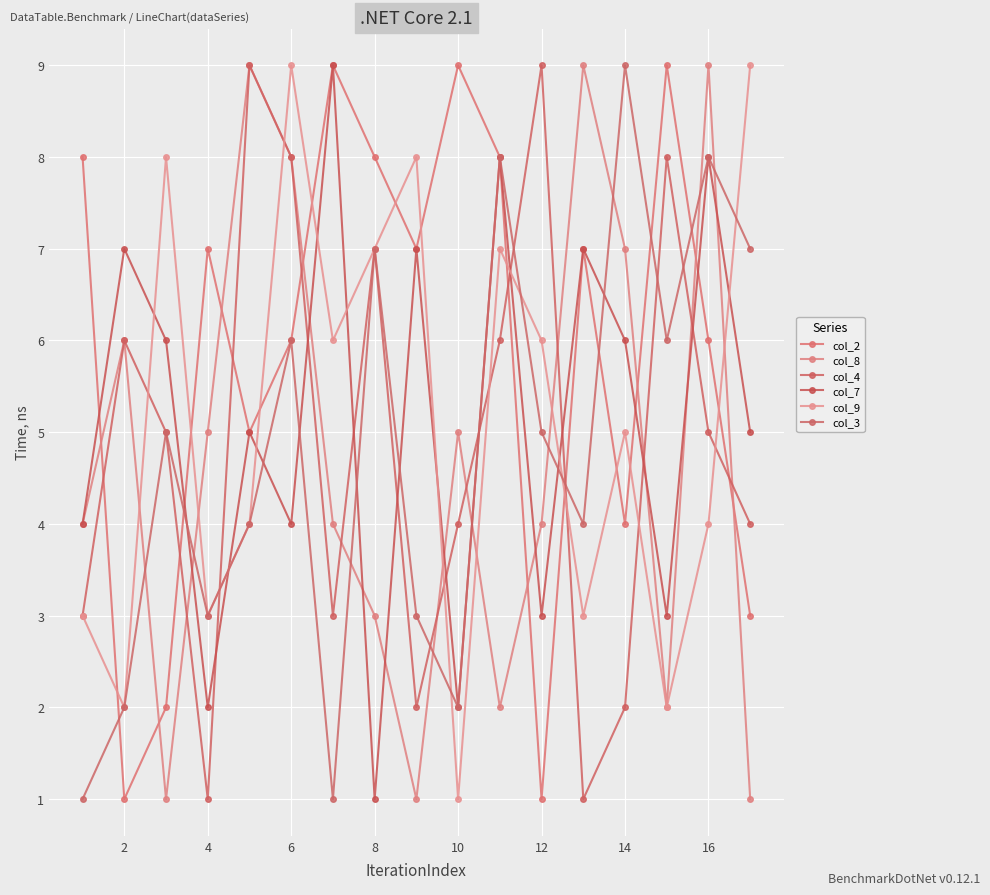

Does the chart have visible grid lines?

Yes